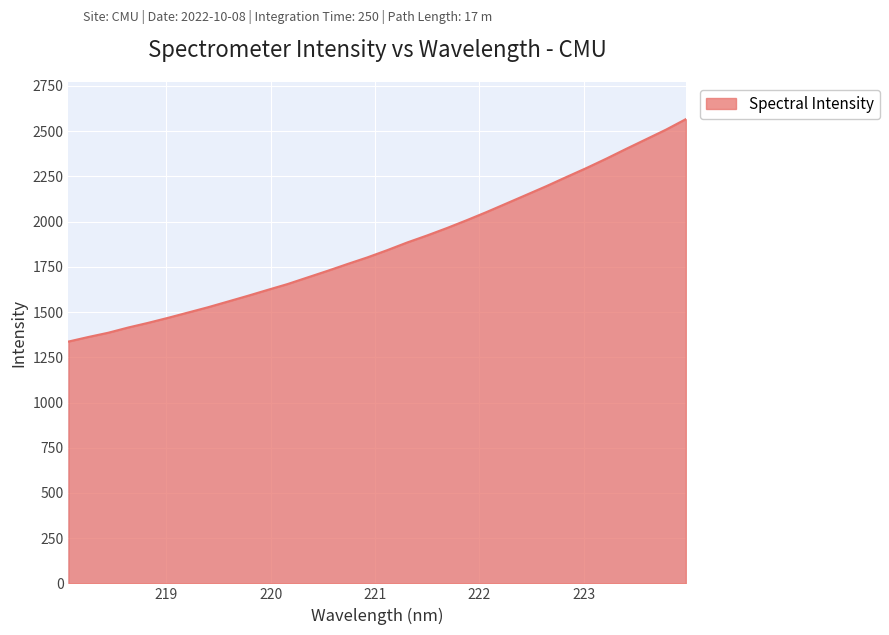

What is the greatest value displayed?

2566.7